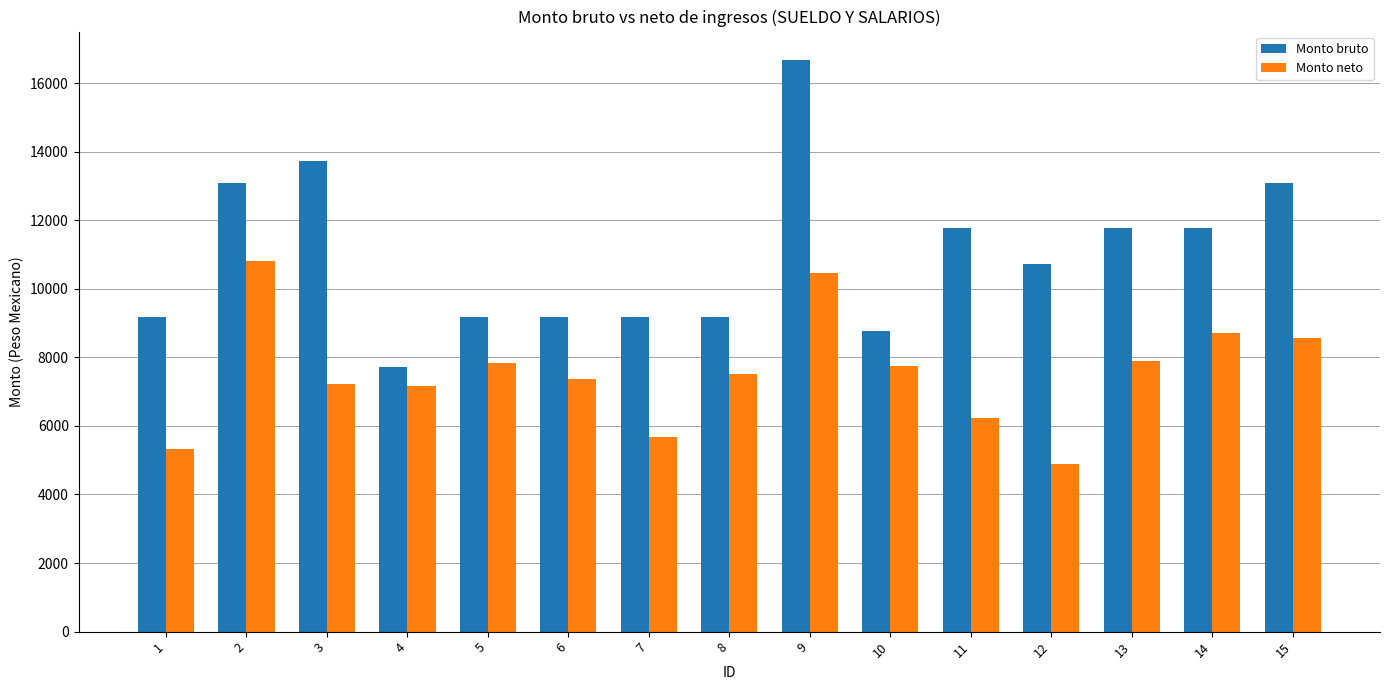

List the series in order of their peak value, lowest first.

Monto neto, Monto bruto